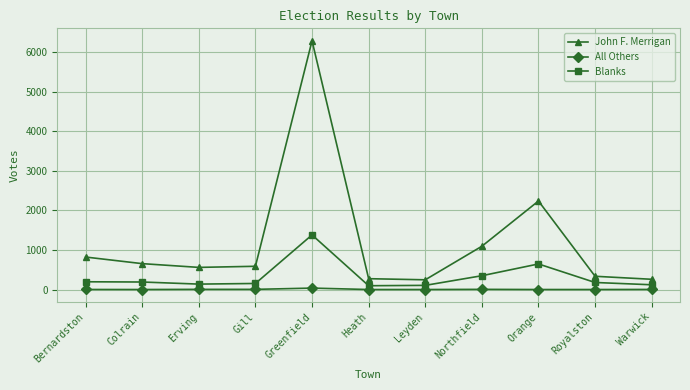

What is the highest value of the Blanks series?

1382